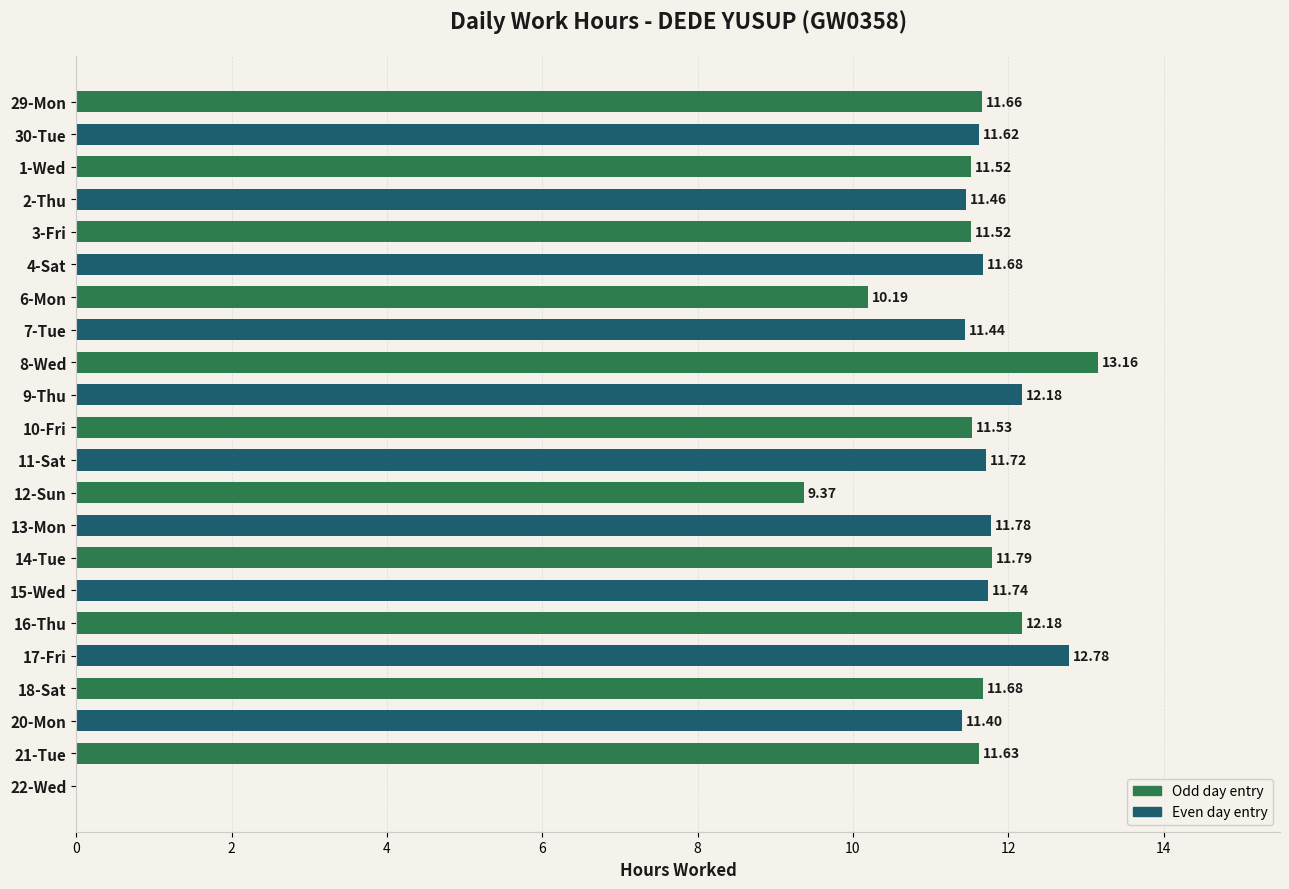

What is the sum of the values at 2-Thu and 12-Sun?

20.8